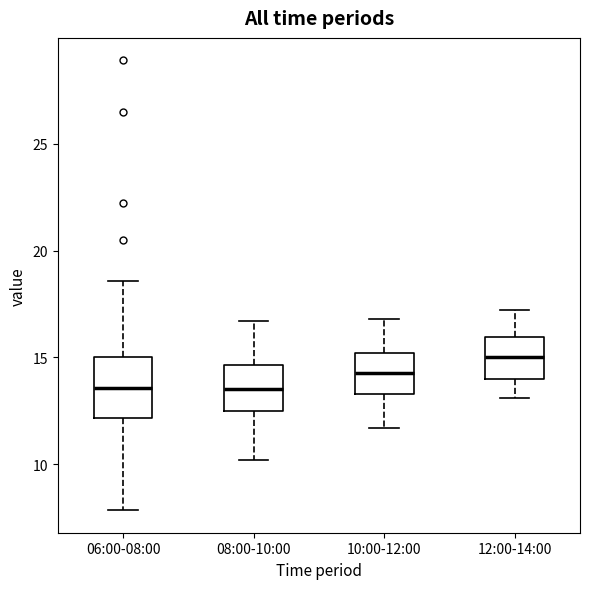

Reading left to right, transcribe this box plot: for each box, give where its median line is, the range the box spans, and where its two whiskers end, as read against the y-axis. The values are not printed on the chart, so give them approximately, as read against the axis.

06:00-08:00: median 13.5, box 12.0 to 15.0, whiskers 8.0 to 18.5
08:00-10:00: median 13.5, box 12.5 to 14.5, whiskers 10.0 to 16.5
10:00-12:00: median 14.5, box 13.5 to 15.0, whiskers 11.5 to 17.0
12:00-14:00: median 15.0, box 14.0 to 16.0, whiskers 13.0 to 17.0